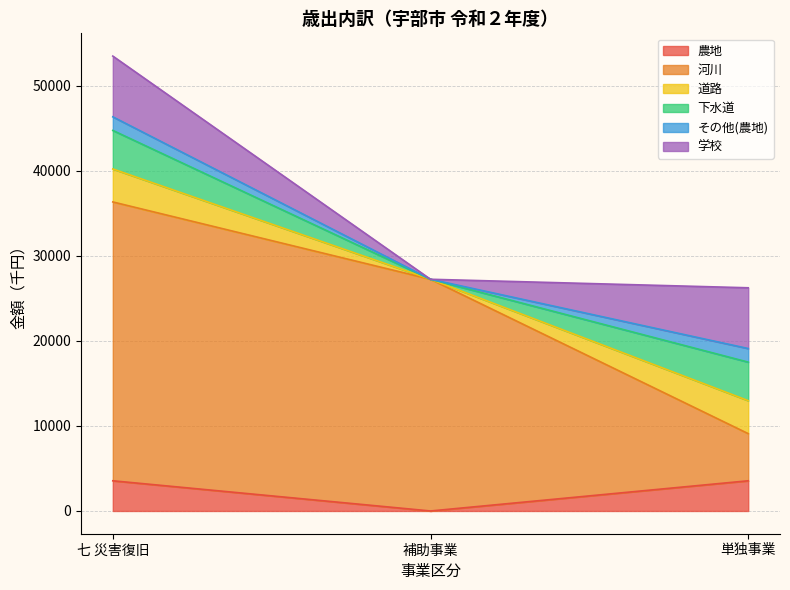

Does the chart have visible grid lines?

Yes